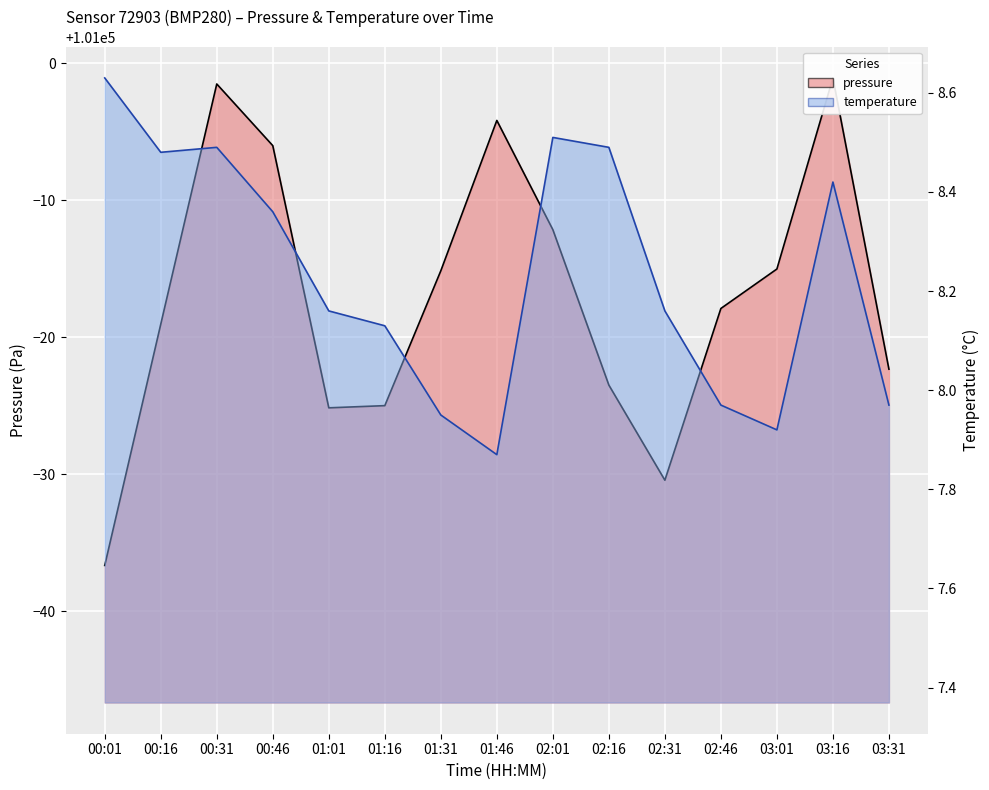

Is it true that temperature equals 14.1 at 01:16?

False